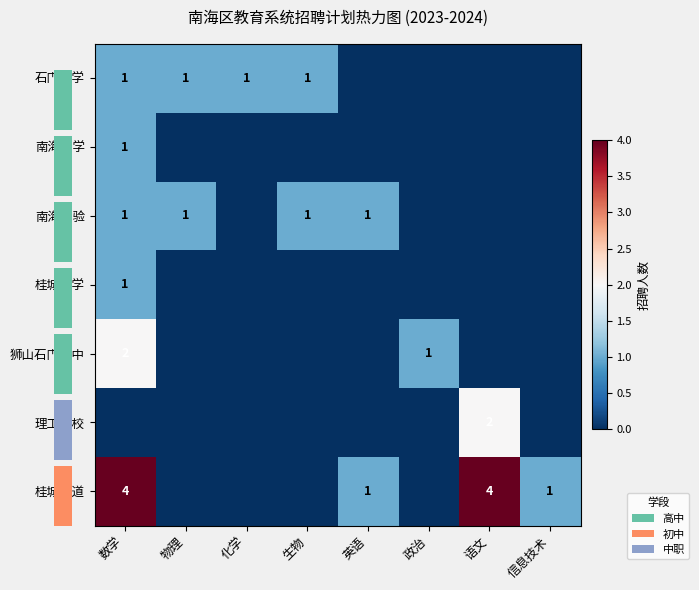

Between 英语 and 化学, which is larger?

化学